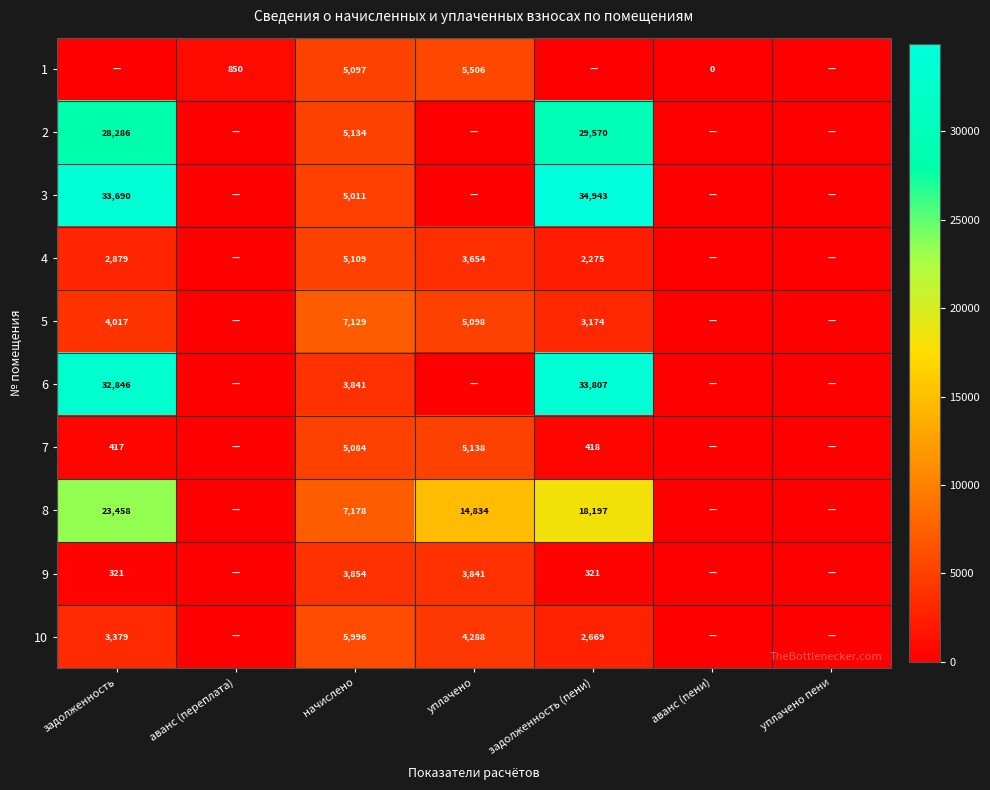

Is it true that 9 equals 6166 at уплачено?

False